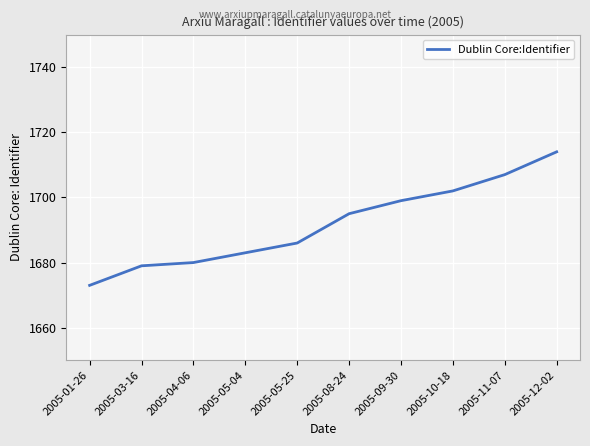

What is the average value?

1692